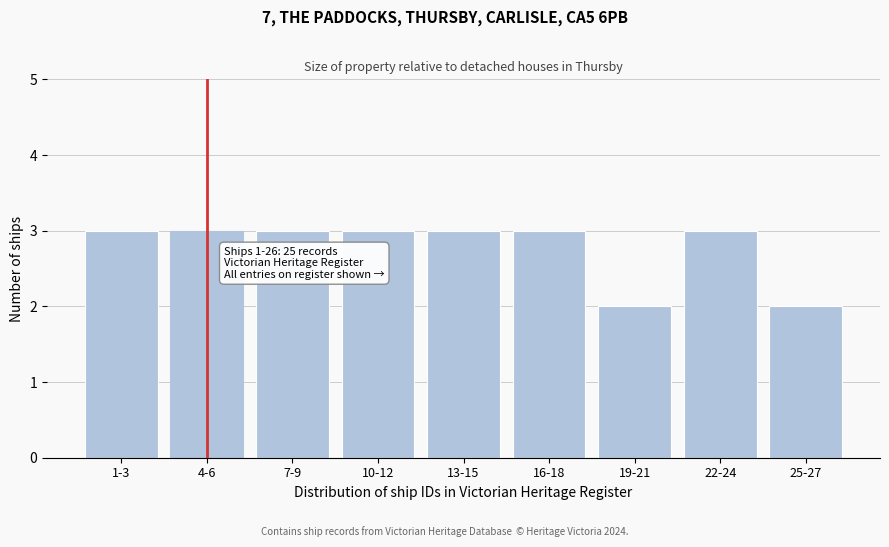

Reading left to right, what are all the values shown in this chart?

3	3	3	3	3	3	2	3	2